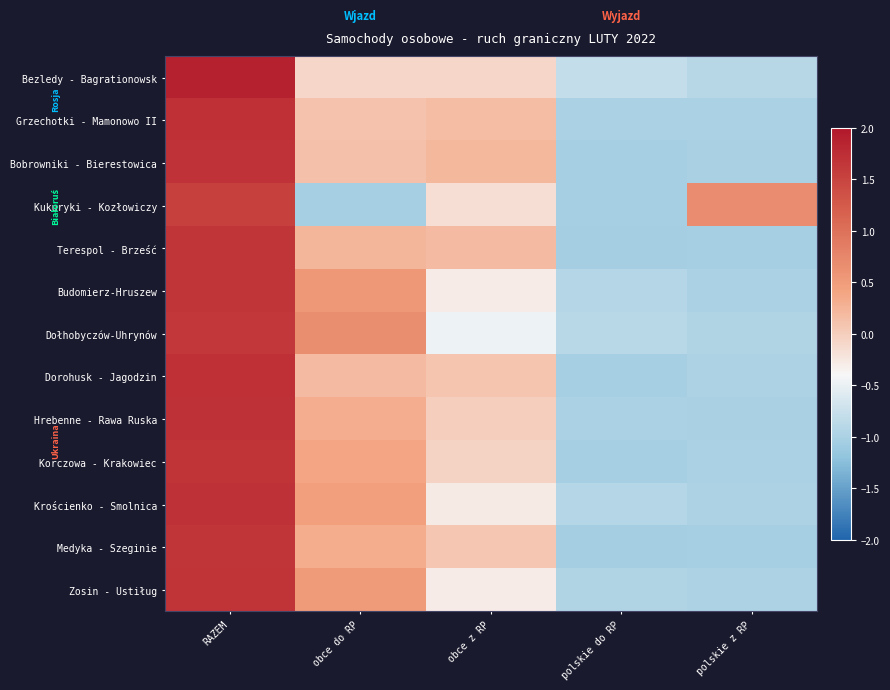

What is the total value across all series at obce do RP?

2.7